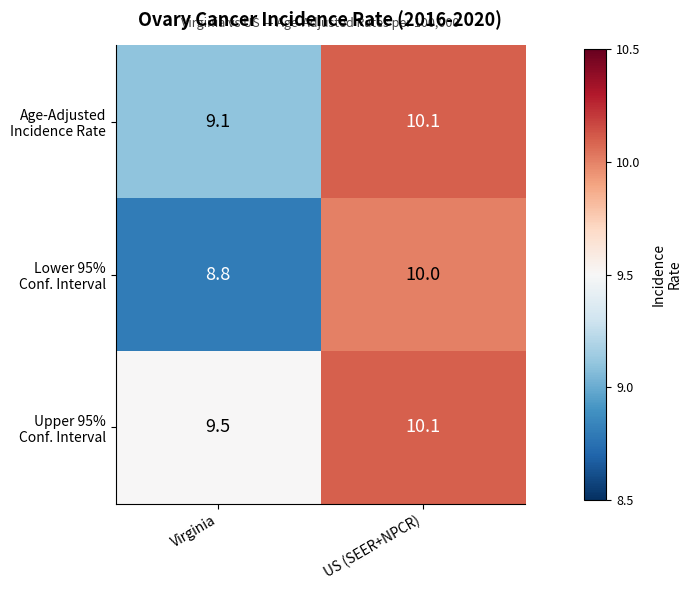

At which category does the chart reach its minimum across all series?

Virginia